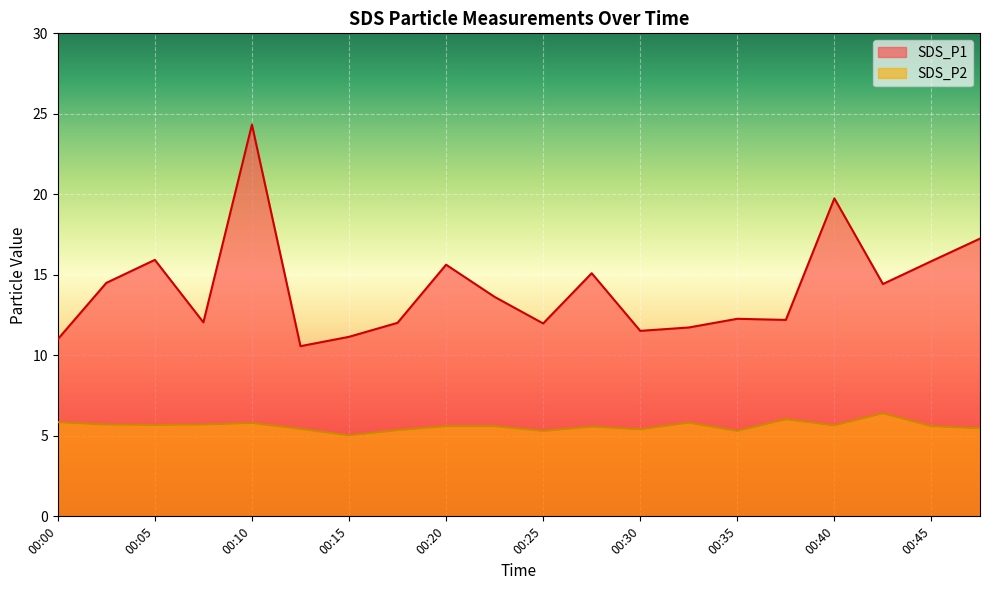

True or false: SDS_P2 has a value of 5.8 at 00:10.

True